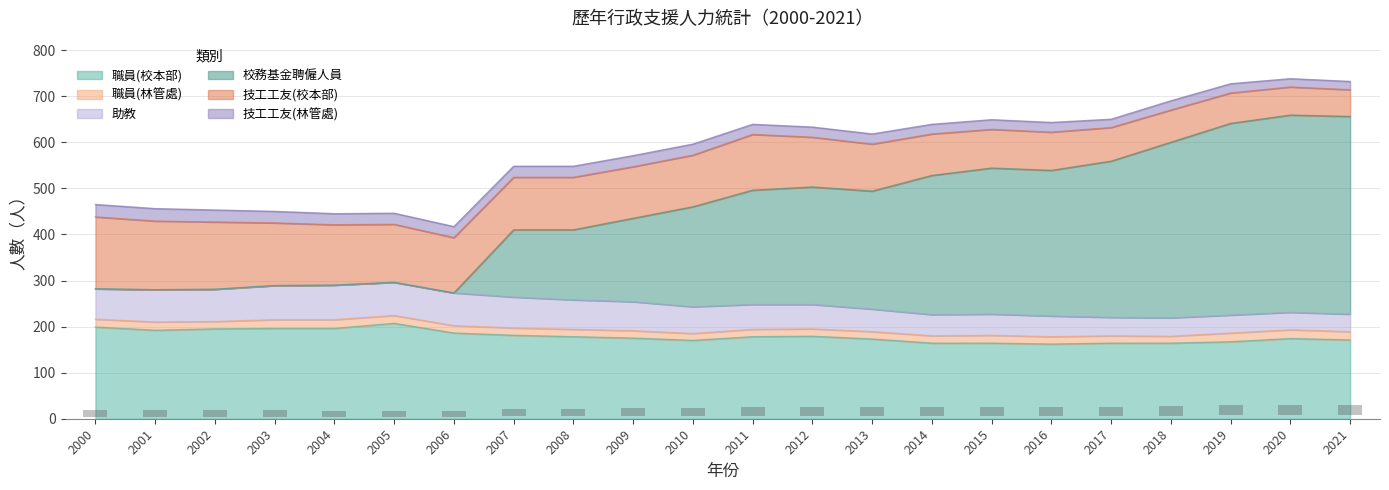

Reading left to right, transcribe all the data shown in this chart.

職員(校本部): 199	192	195	196	196	207	186	181	178	175	170	178	179	173	164	164	162	164	164	167	174	171
職員(林管處): 17	18	16	19	19	17	16	16	16	16	15	16	16	16	16	17	16	16	15	19	19	18
助教: 66	70	70	74	75	72	71	67	64	63	58	54	53	49	46	46	45	40	40	39	38	38
校務基金聘僱人員: 0	0	0	0	0	0	0	146	152	181	217	248	255	256	302	317	316	339	381	416	428	429
技工工友(校本部): 156	149	146	136	131	126	120	114	114	112	112	121	108	102	90	84	83	73	70	66	61	58
技工工友(林管處): 27	27	26	25	24	24	24	24	24	24	24	22	22	22	21	21	21	18	20	20	18	18